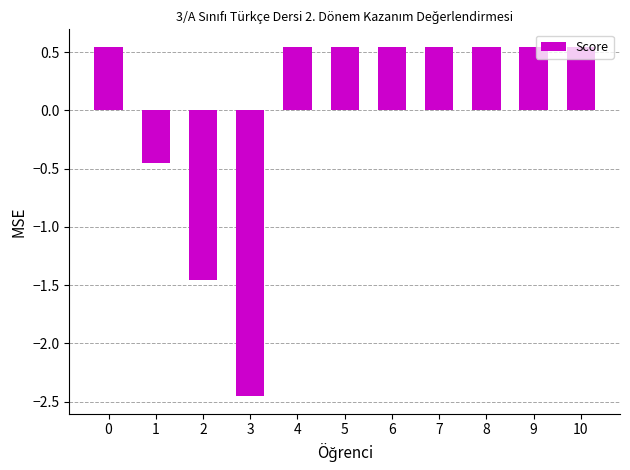

What is the change in value from 1 to 2?

-1.0